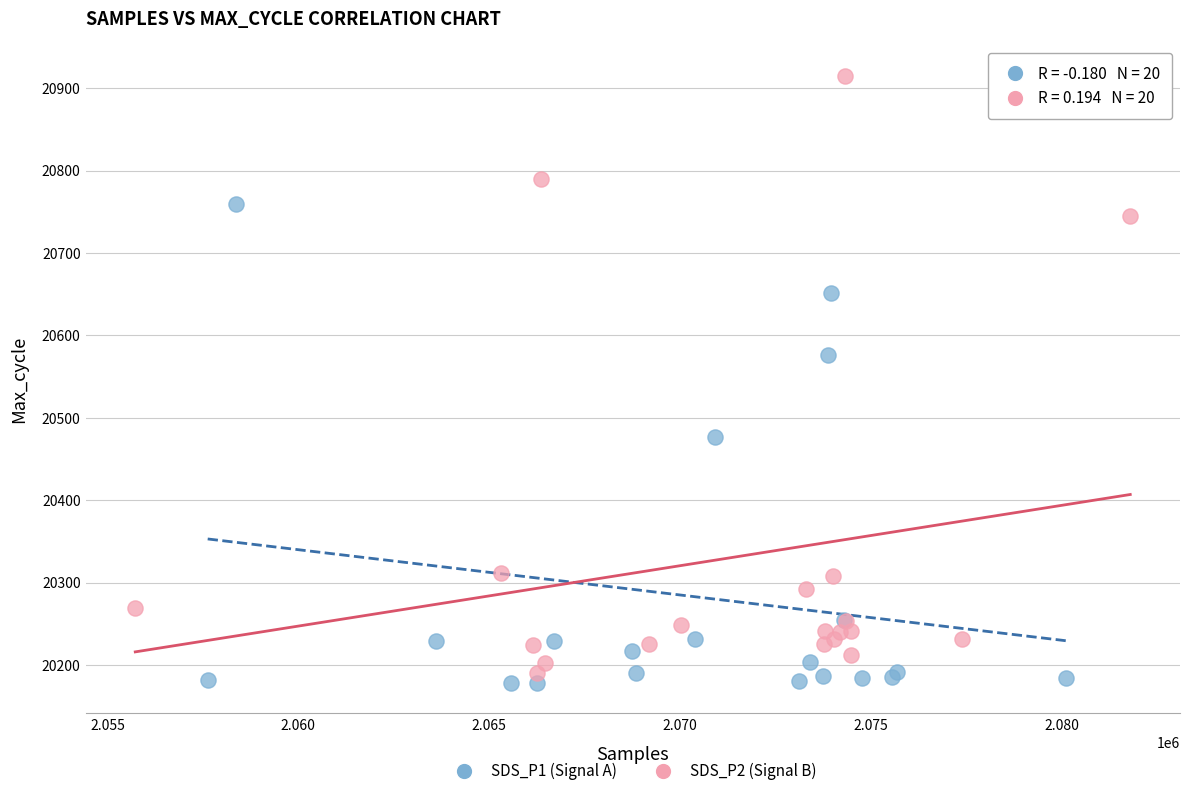

Which series reaches the maximum Y coordinate?

SDS_P2 (Signal B)